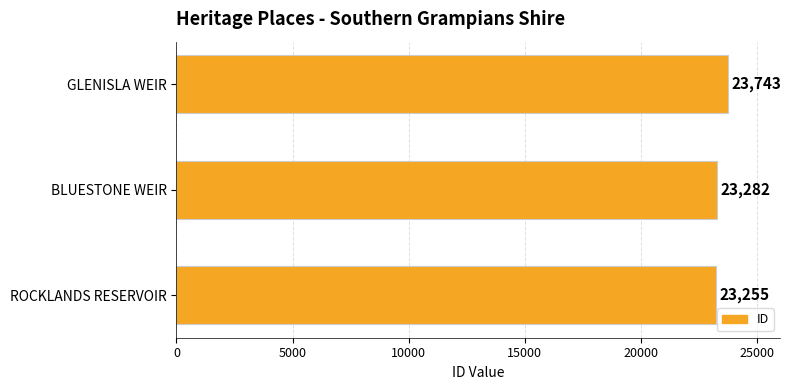

List the labels in order of value, smallest first.

ROCKLANDS RESERVOIR, BLUESTONE WEIR, GLENISLA WEIR